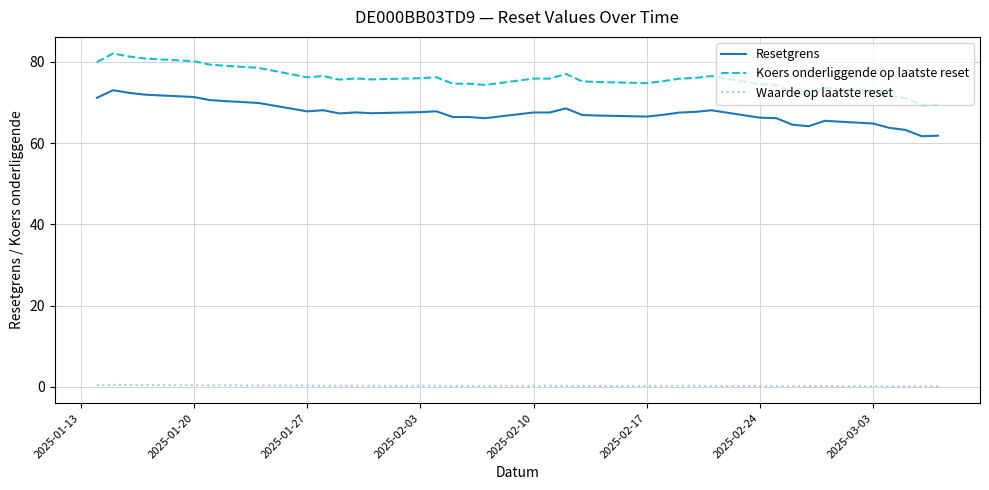

True or false: Resetgrens and Waarde op laatste reset cross at least once.

False